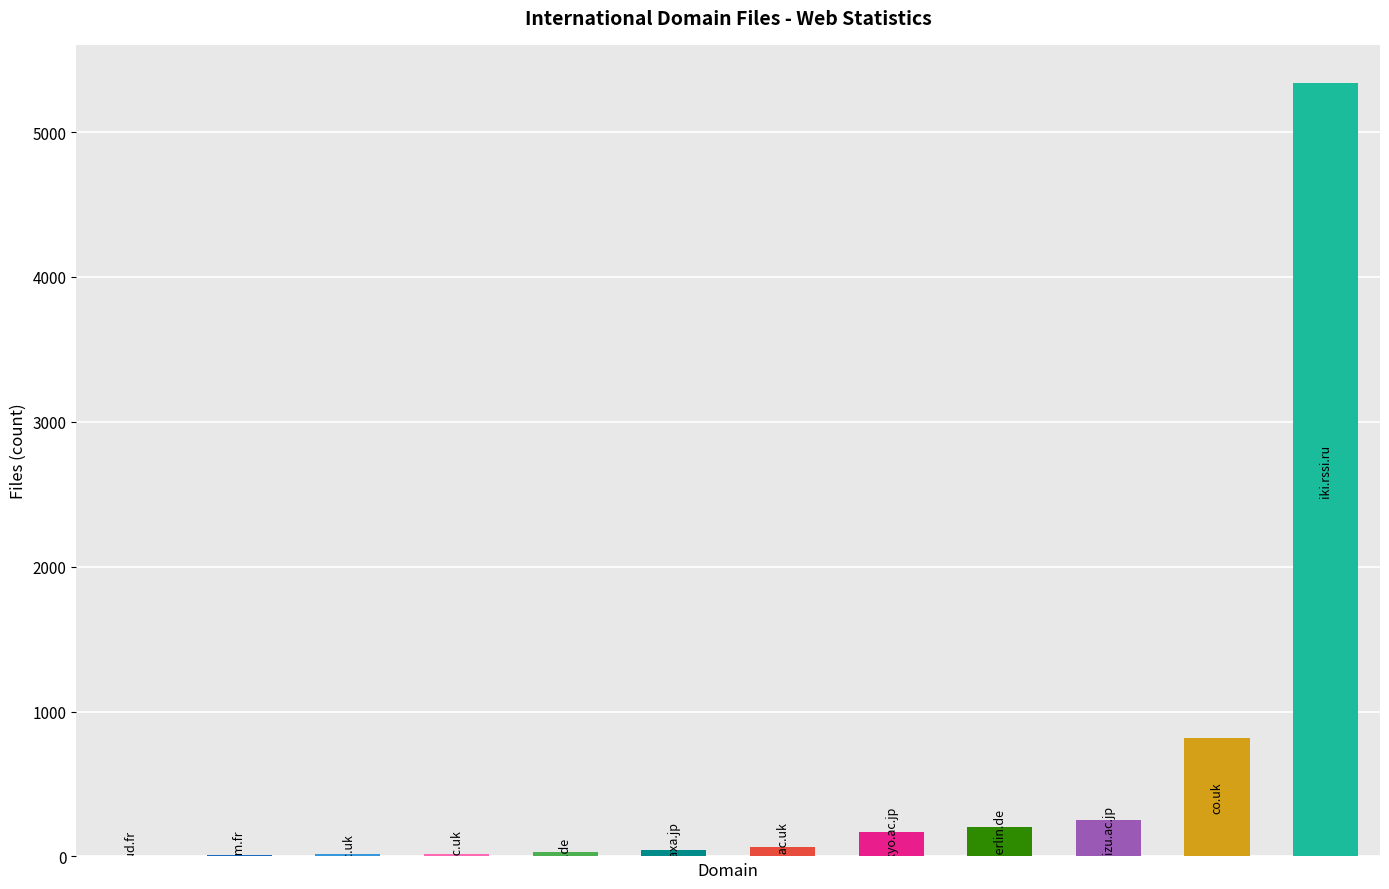

How many distinct data groups are displayed?

1